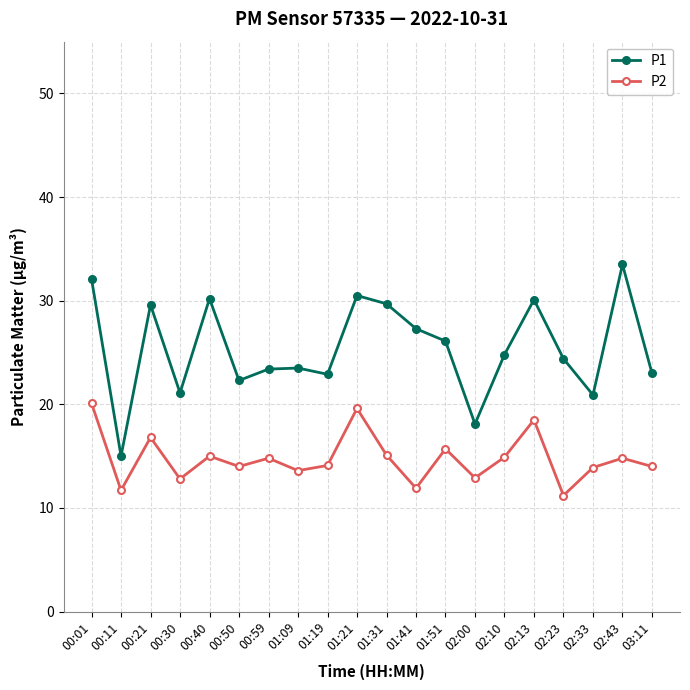

What is the label of the 11th point from the right?

01:21